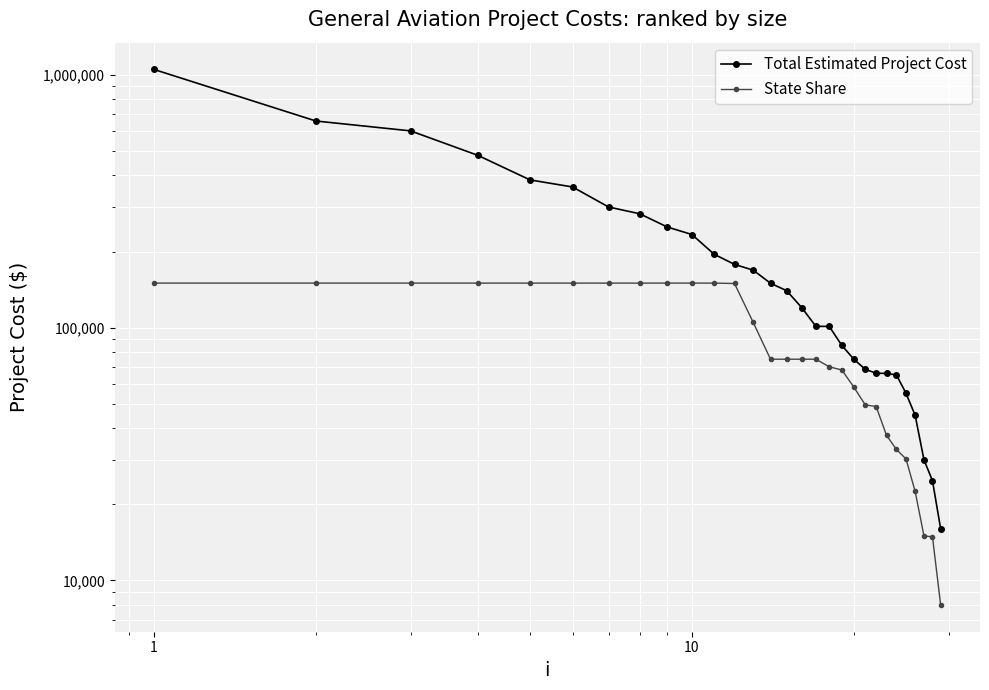

True or false: Total Estimated Project Cost and State Share intersect in this chart.

False